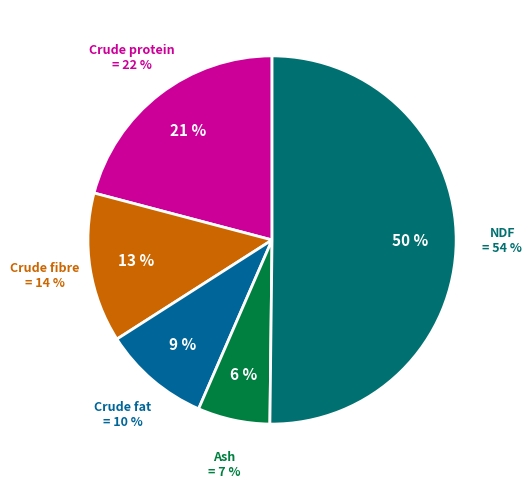

Count the number of slices in the pie.

5